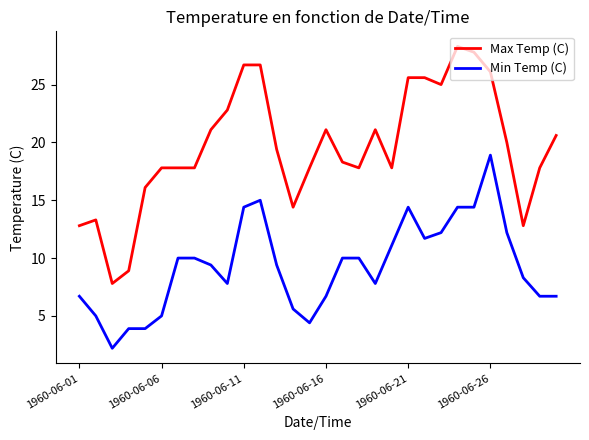

How many values in the Min Temp (C) series exceed 9?

16